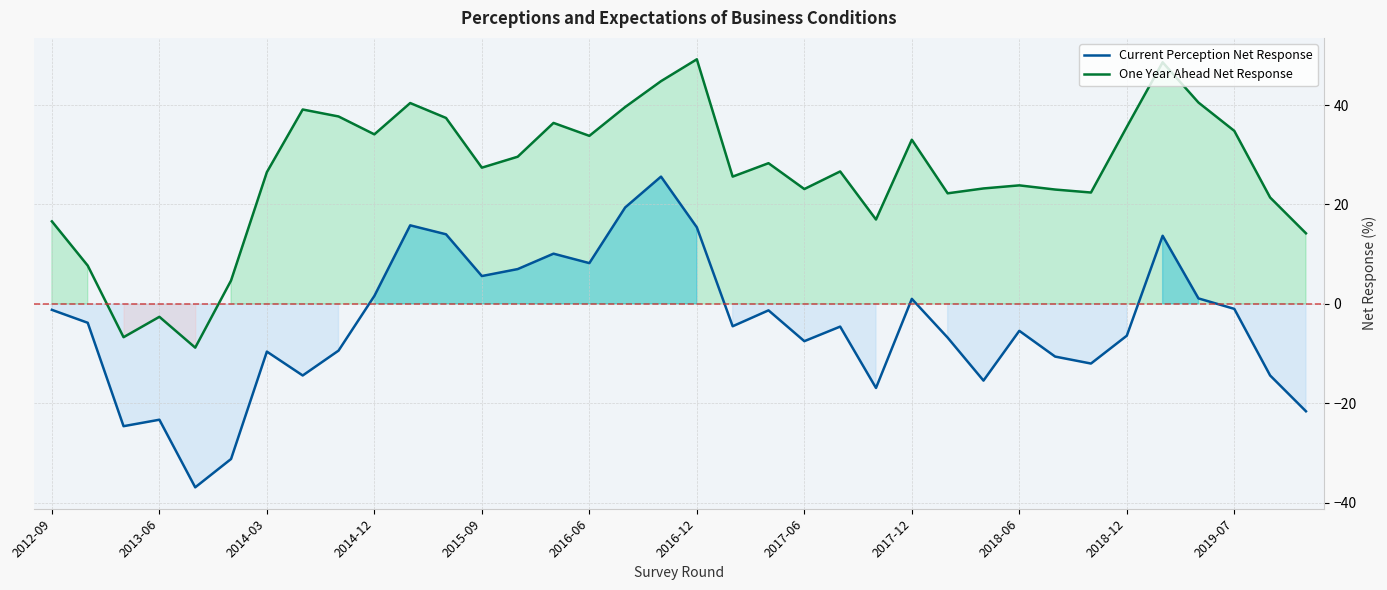

True or false: Current Perception Net Response has more than 1 points higher than both neighbors.

True